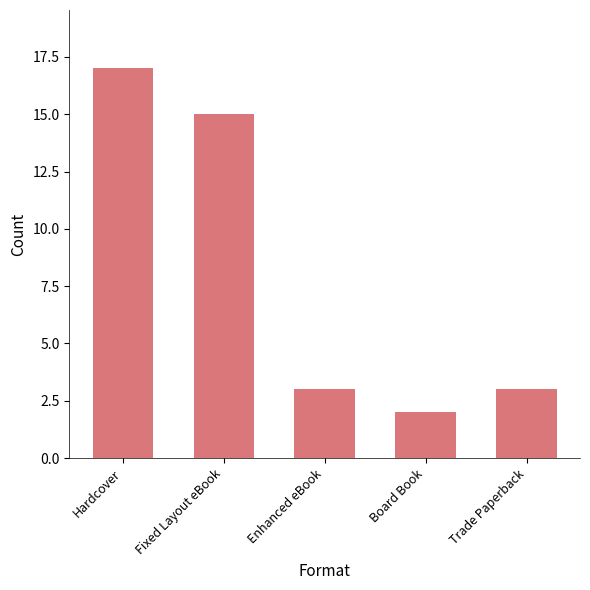

The value at Board Book is 1. True or false?

False